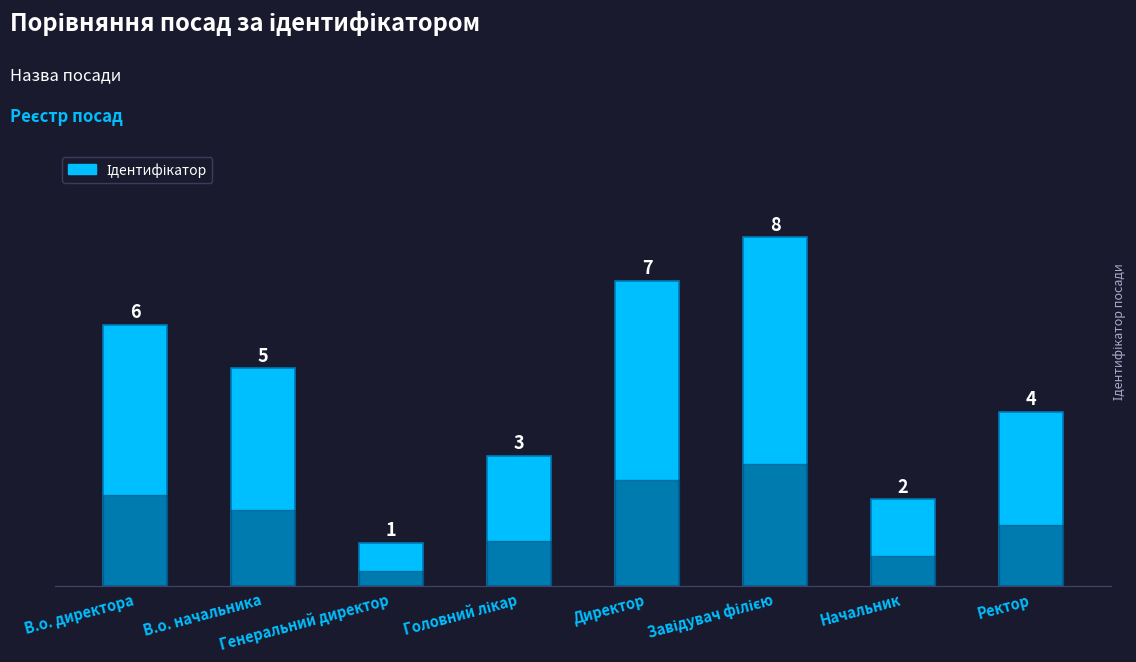

What is the difference between the maximum and minimum values?

7